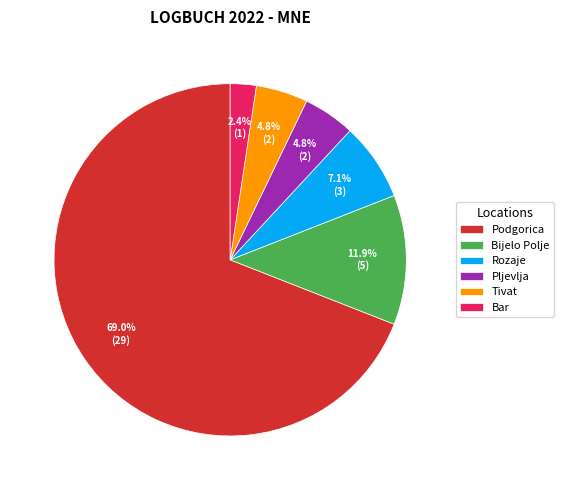

To the nearest percent, what is the combined percentage of Rozaje and Bijelo Polje?

19%